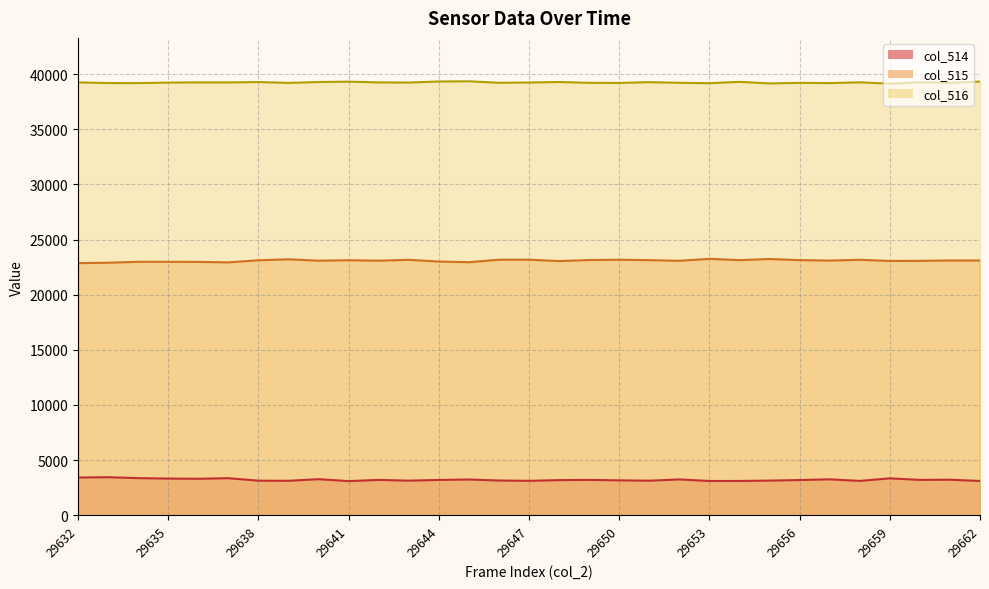

What is the difference between the highest and lowest values at 29655?

36005